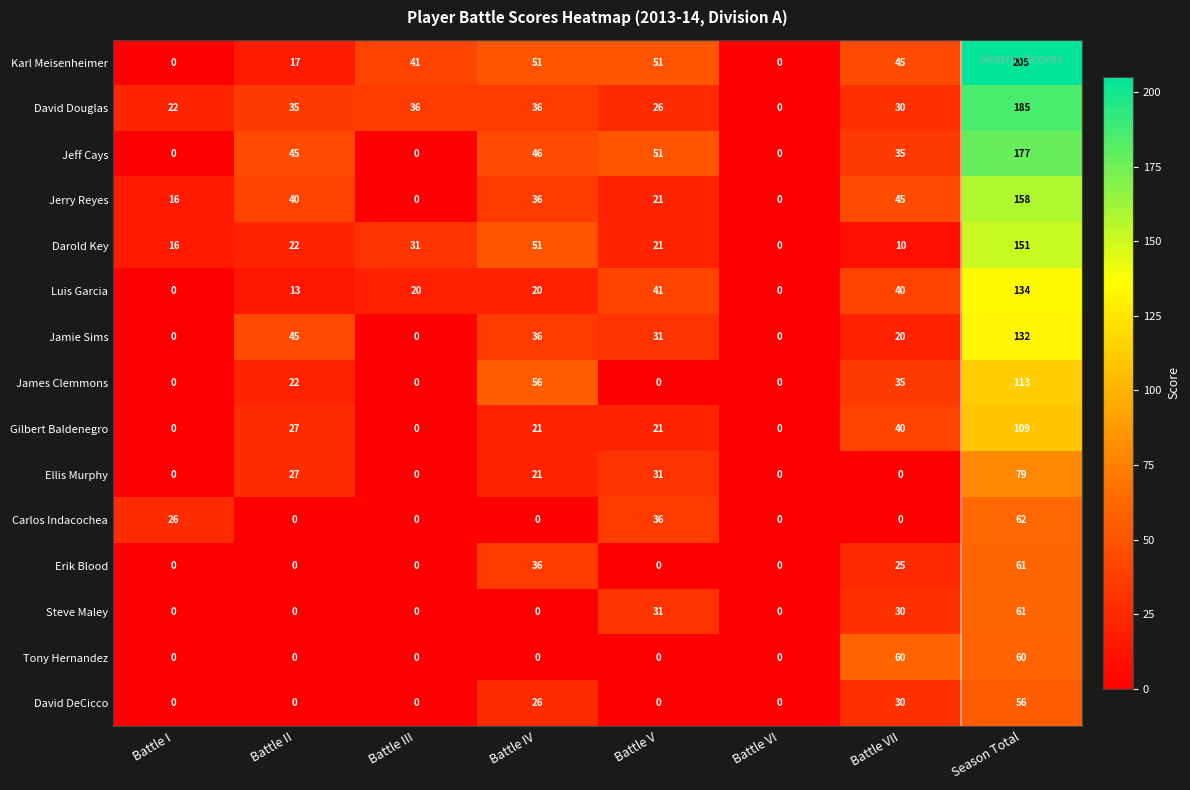

Is it true that Steve Maley equals -24 at Battle VI?

False